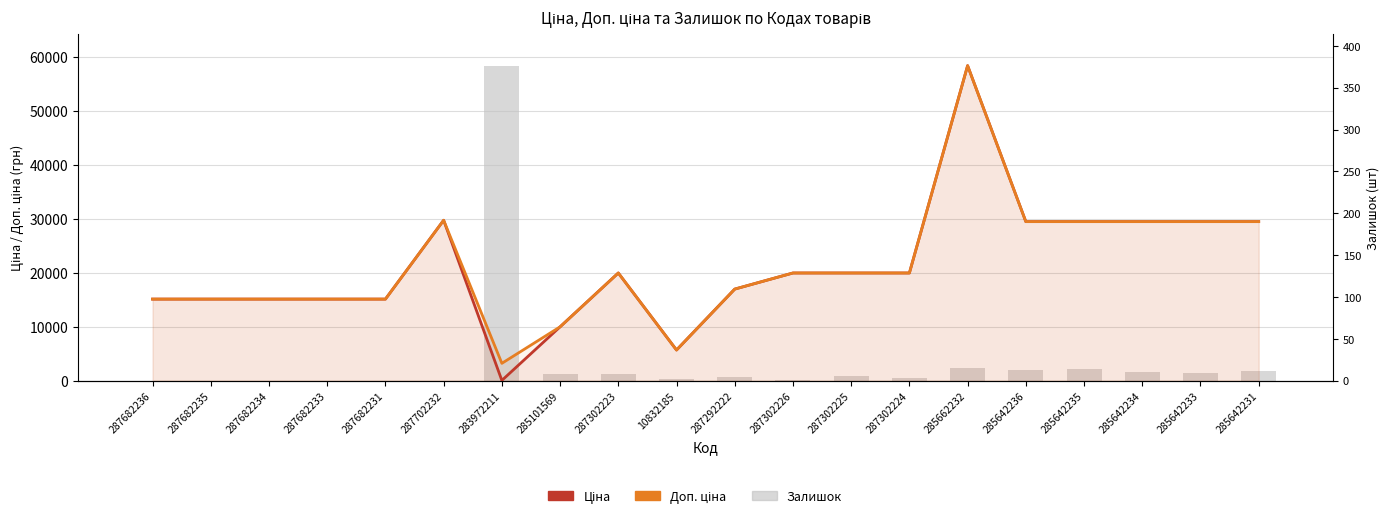

Which category has the lowest value in the Доп. ціна series?

283972211